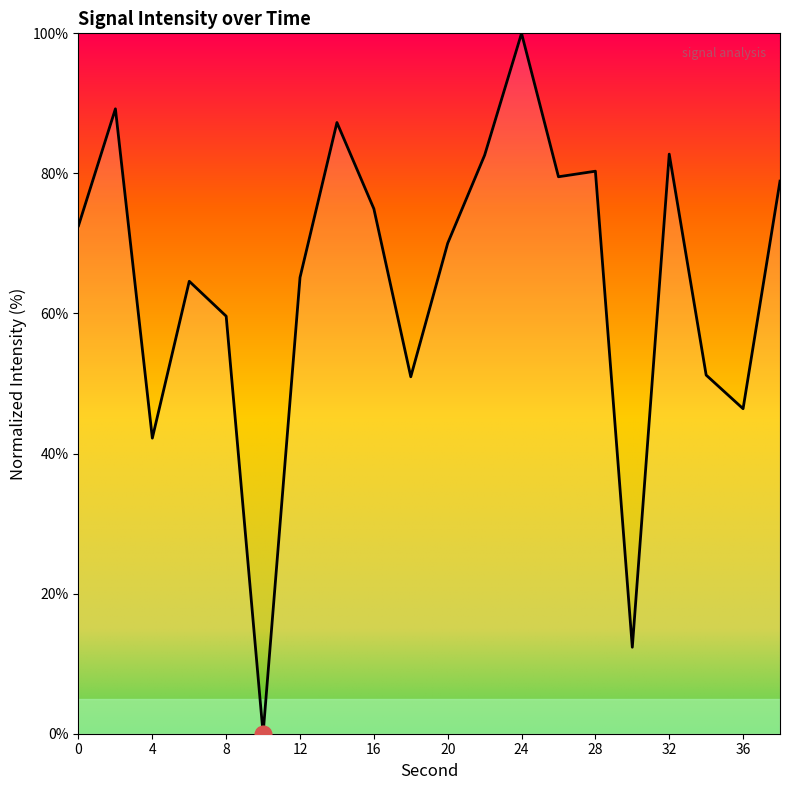

What is the greatest value displayed?

100.0